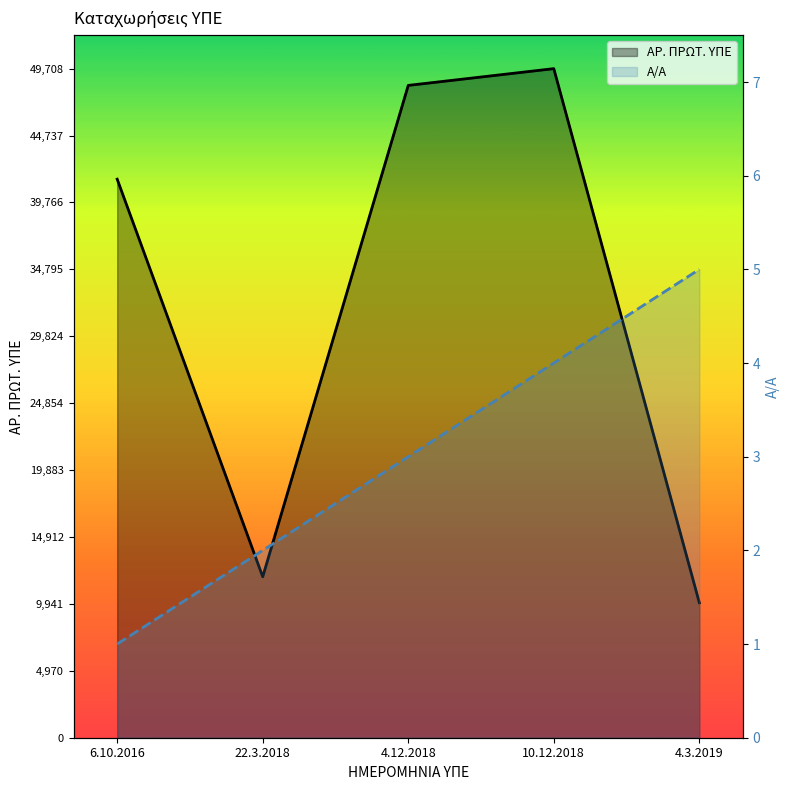

At which label does ΑΡ. ΠΡΩΤ. ΥΠΕ first exceed 41496?

4.12.2018